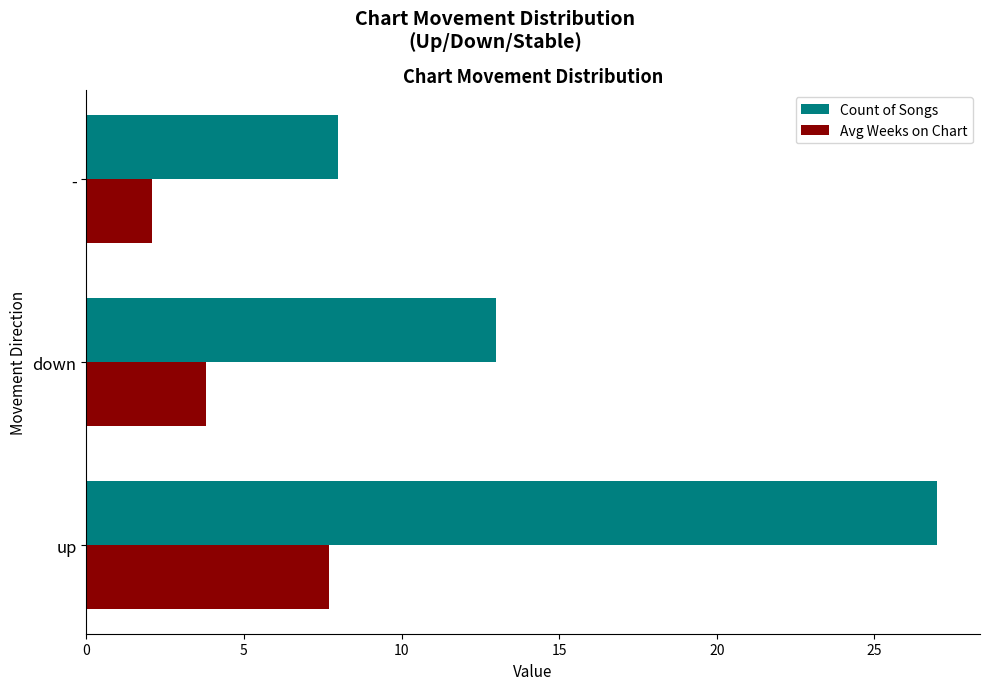

How many data points does each series have?

3